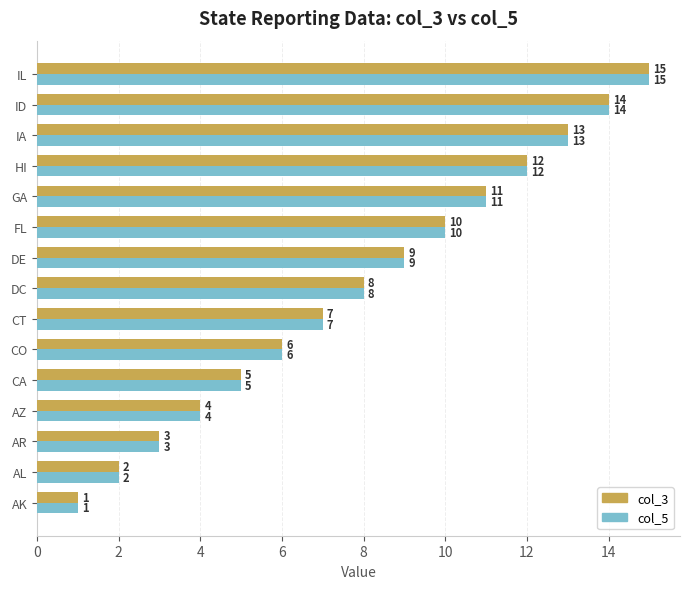

What is the difference between the maximum and second lowest values in the col_3 series?

13